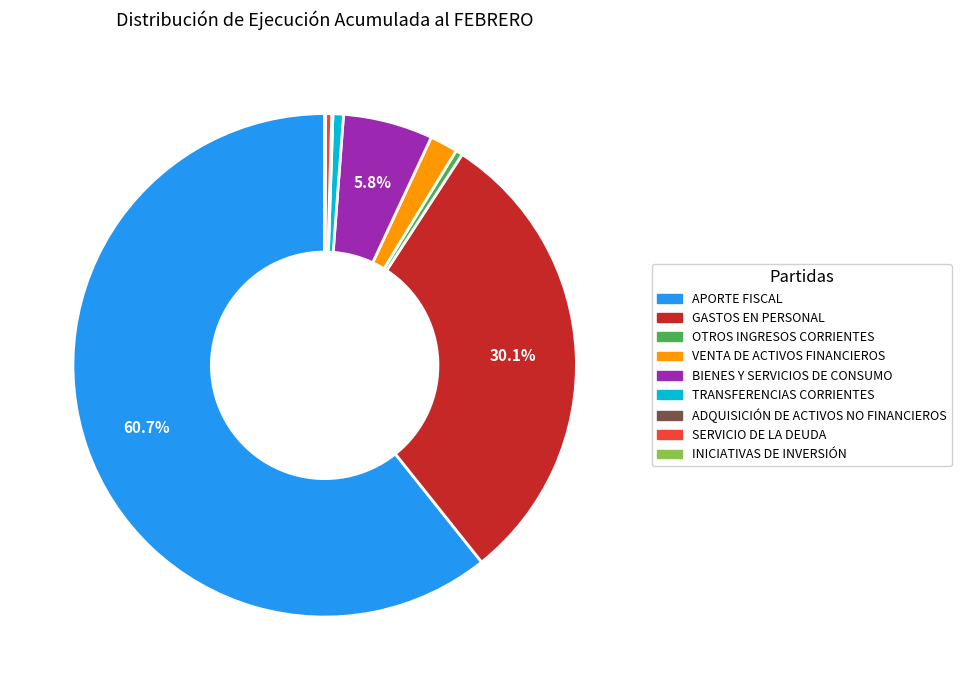

What is the ratio of the value at TRANSFERENCIAS CORRIENTES to the value at SERVICIO DE LA DEUDA?

1.7